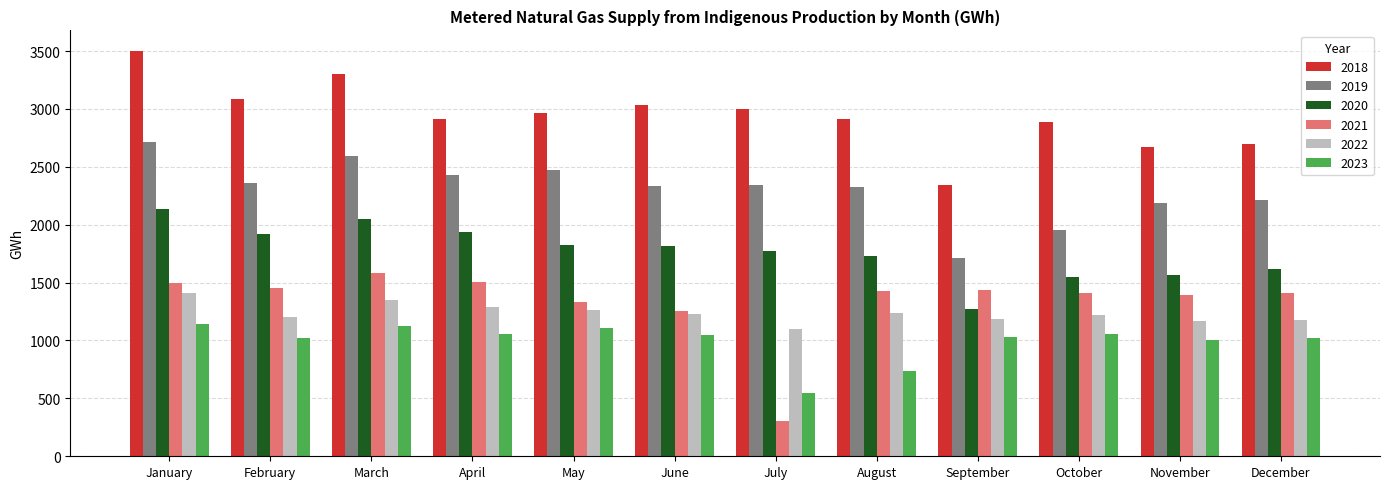

What is the difference between the 2020 values at July and September?

508